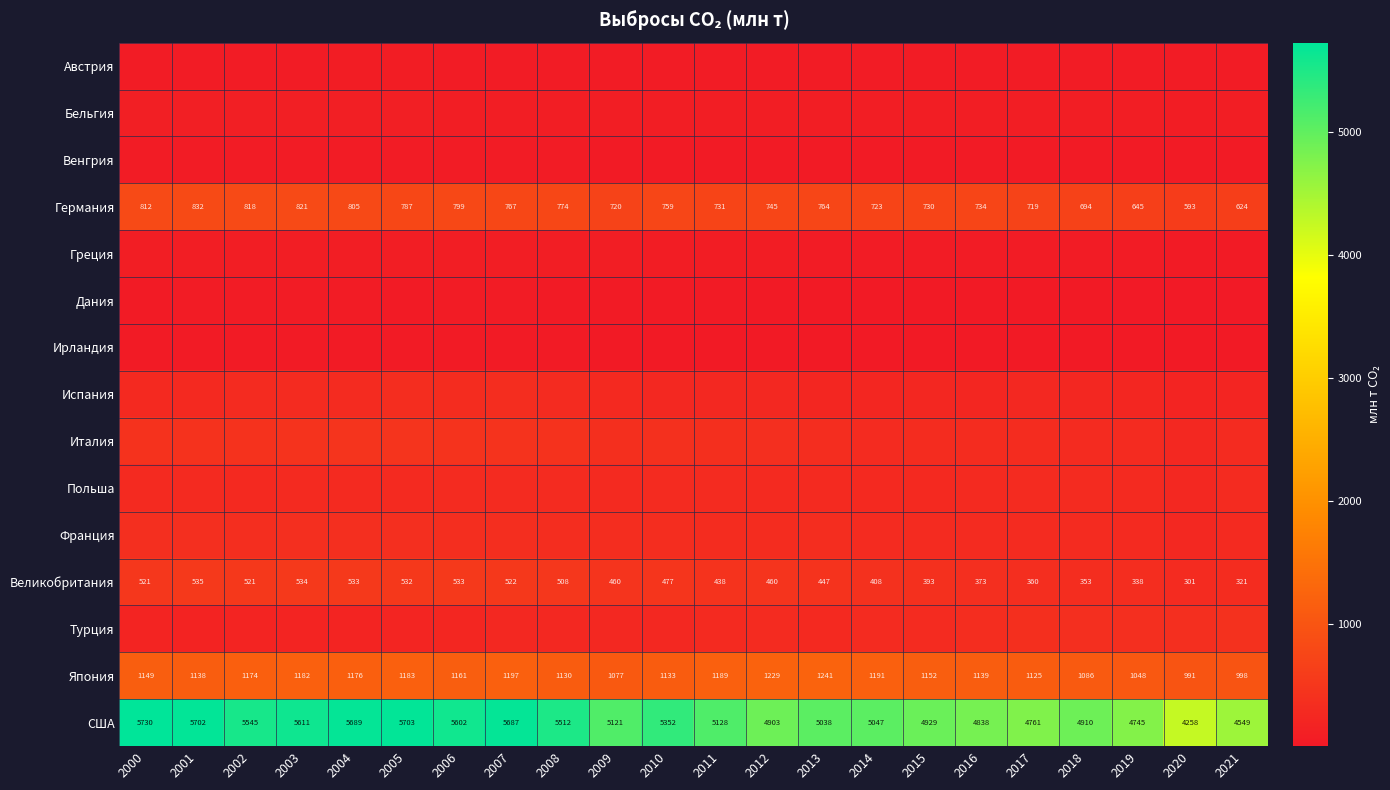

What is the average value of the Япония series?

1140.4